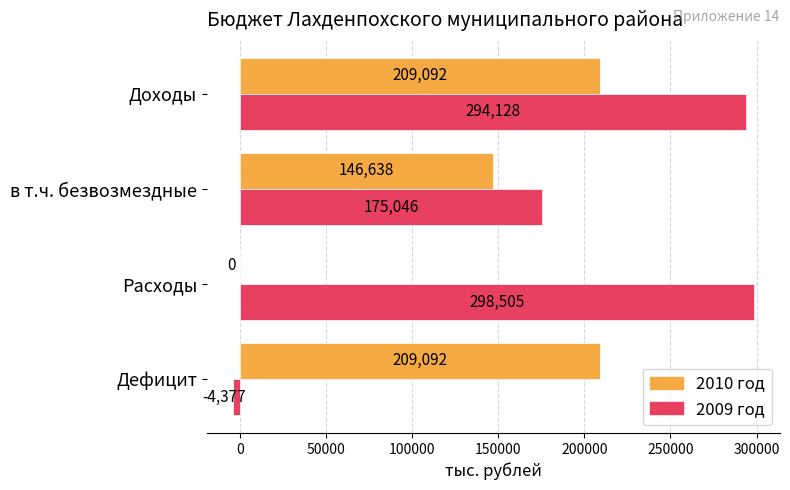

Between Доходы and Расходы, which series saw the biggest shift?

2010 год